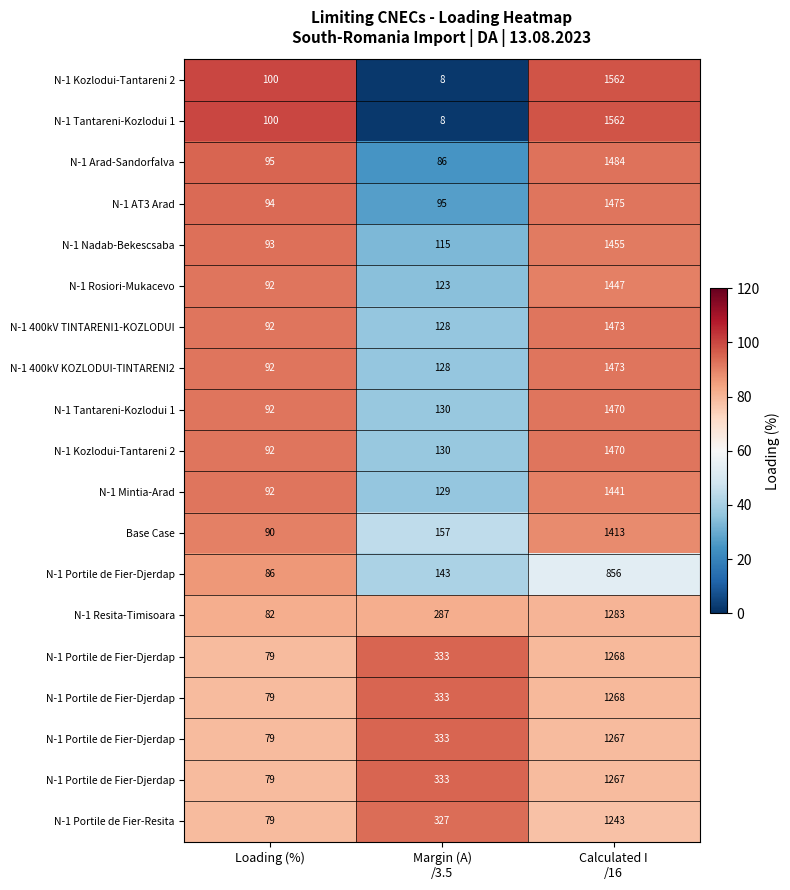

What is the total value across all series at Loading (%)?

1687.0